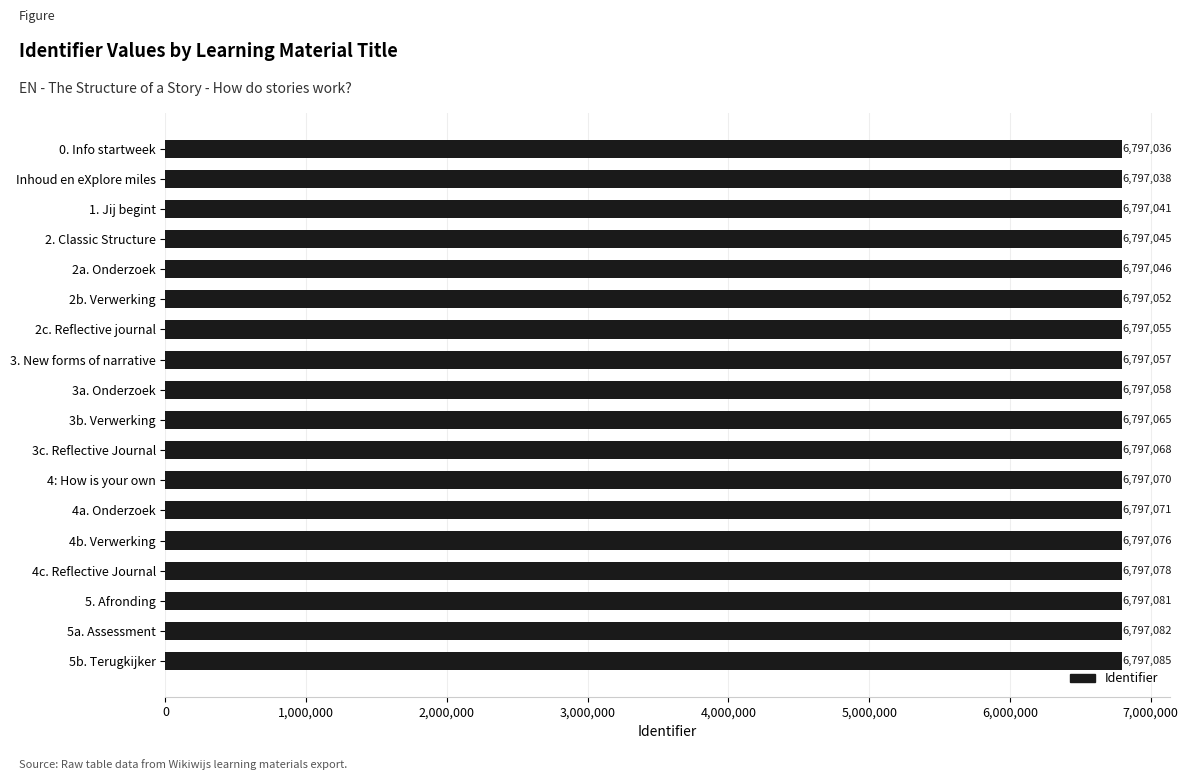

Which category has the highest value across all series?

5b. Terugkijker